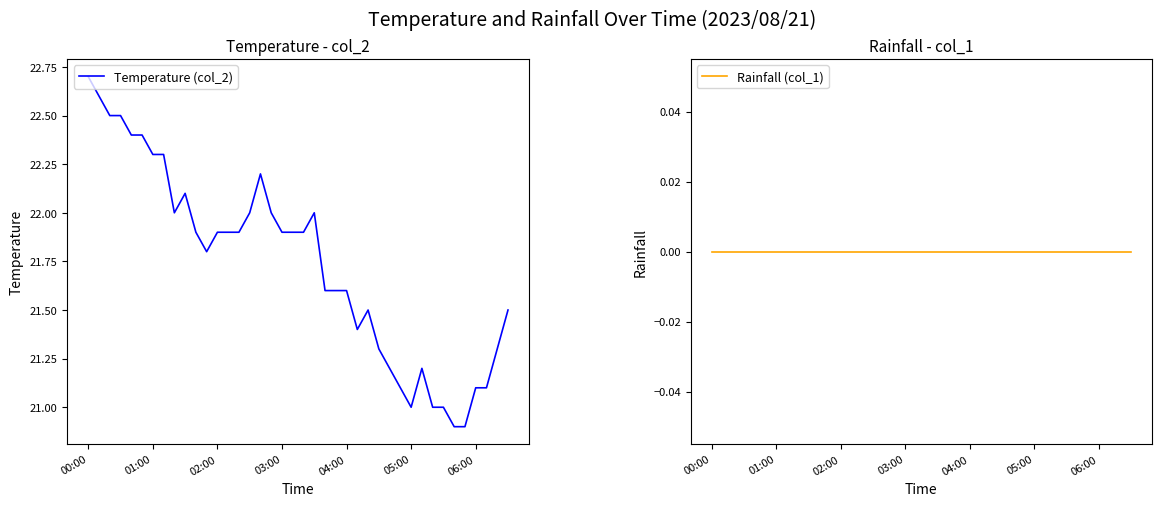

What is the minimum value for Temperature (col_2)?

20.9